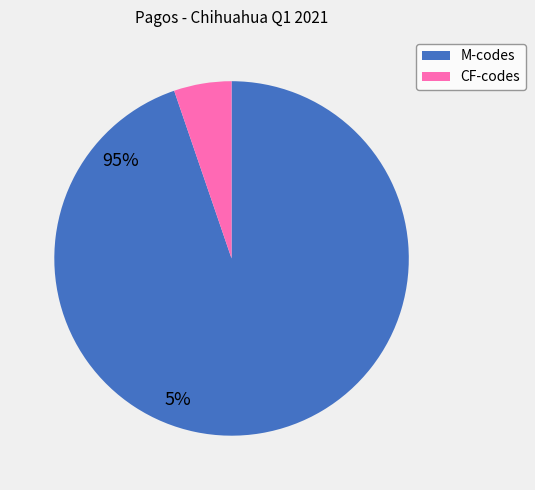

How many segments does this pie chart have?

2